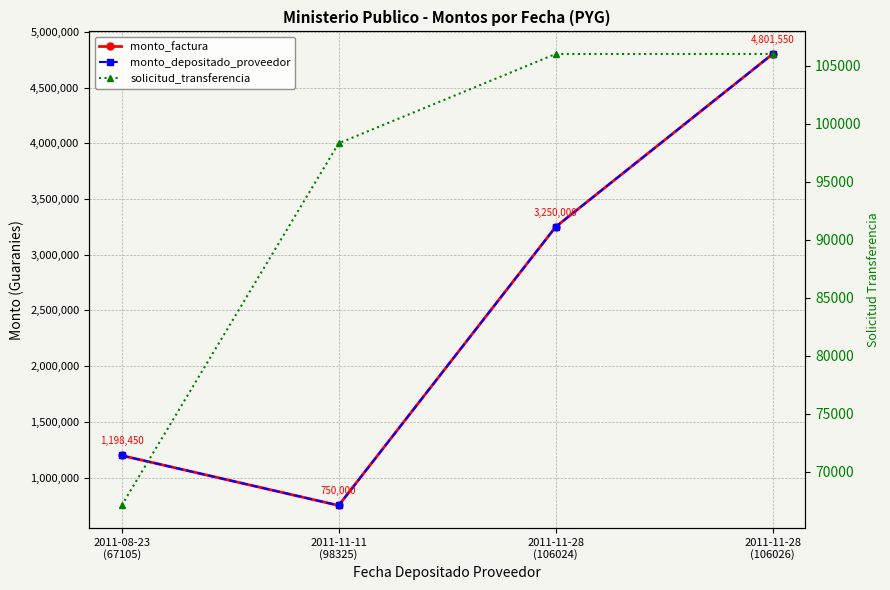

Where is the first local minimum for monto_factura?

2011-11-11
(98325)